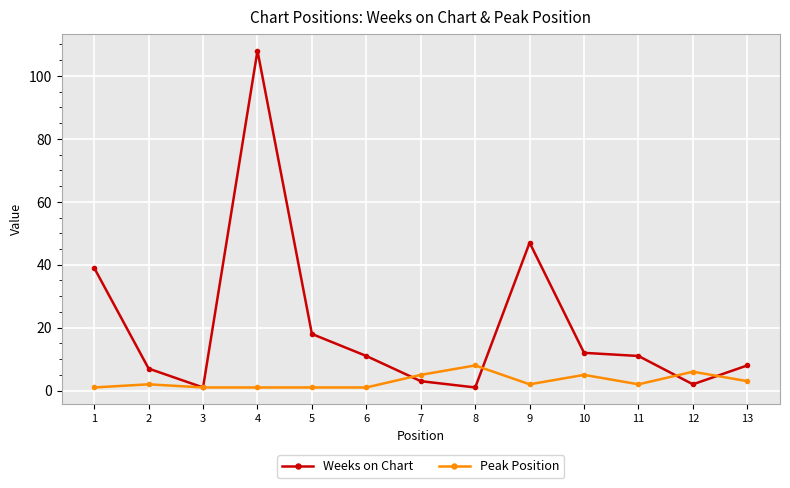

What is the value of the Peak Position point at the 13th from the left?

3